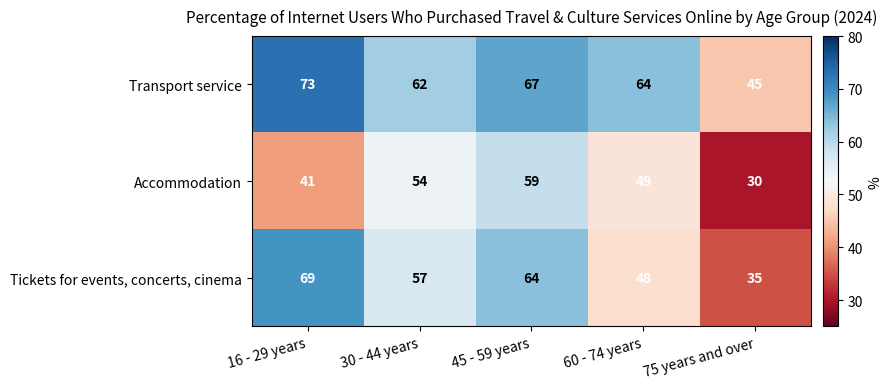

What is the difference between the highest and lowest values at 30 - 44 years?

8